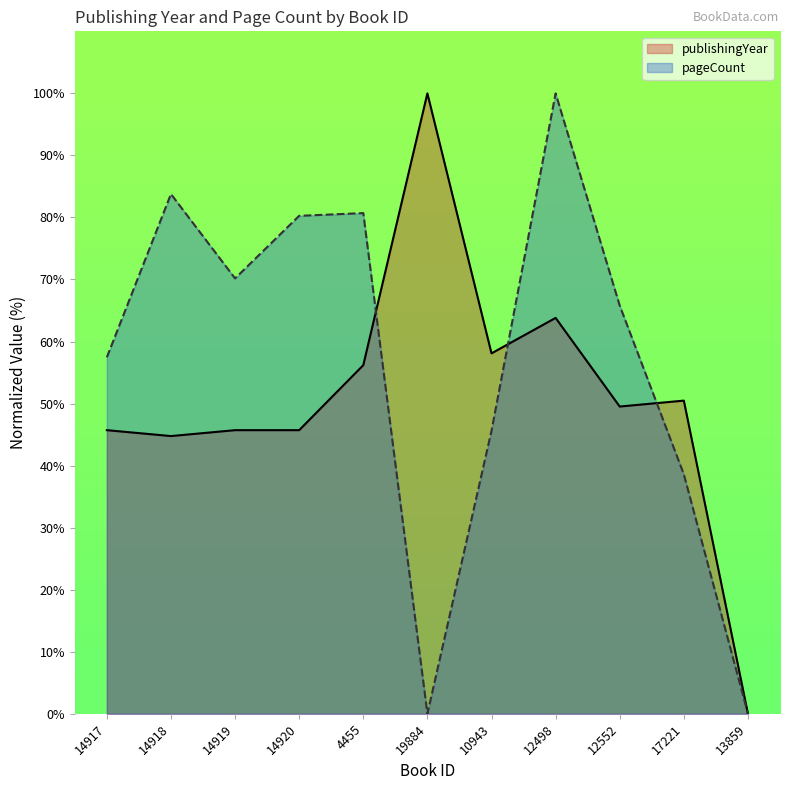

Is it true that pageCount equals 0.0 at 19884?

True